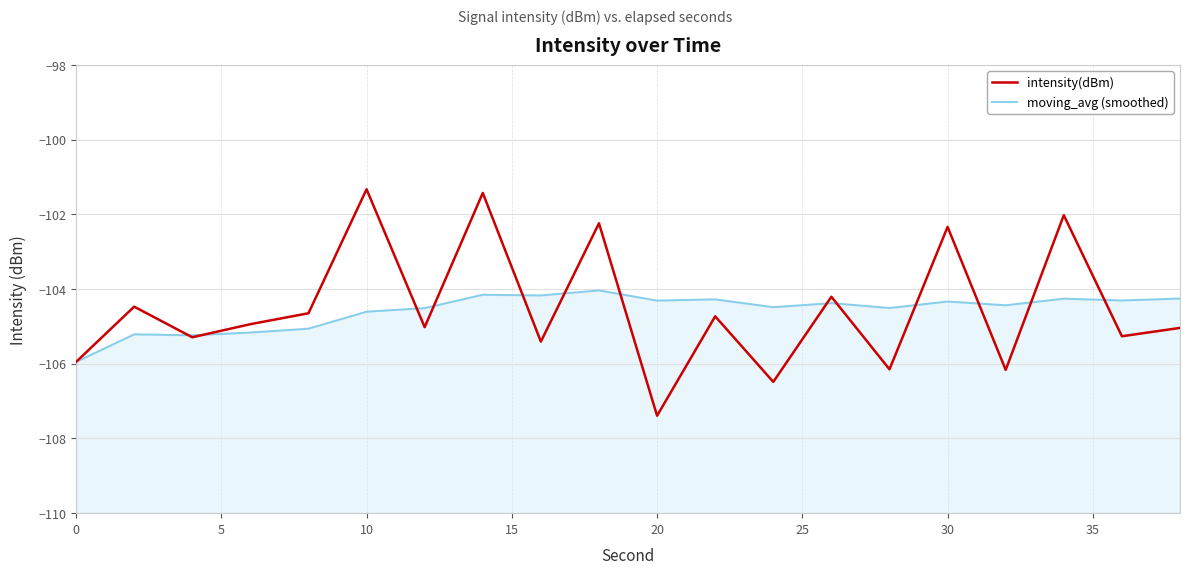

Which series ends up on top after the final intersection of moving_avg (smoothed) and intensity(dBm)?

moving_avg (smoothed)